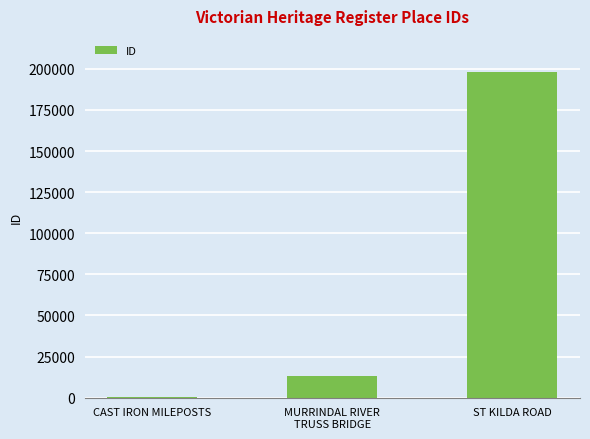

What is the sum of all values?

211665